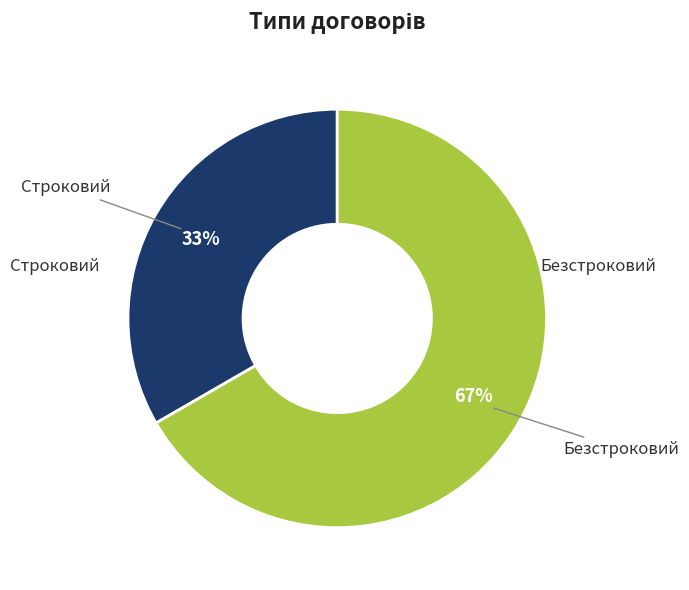

To the nearest percent, what is the average slice percentage?

50%